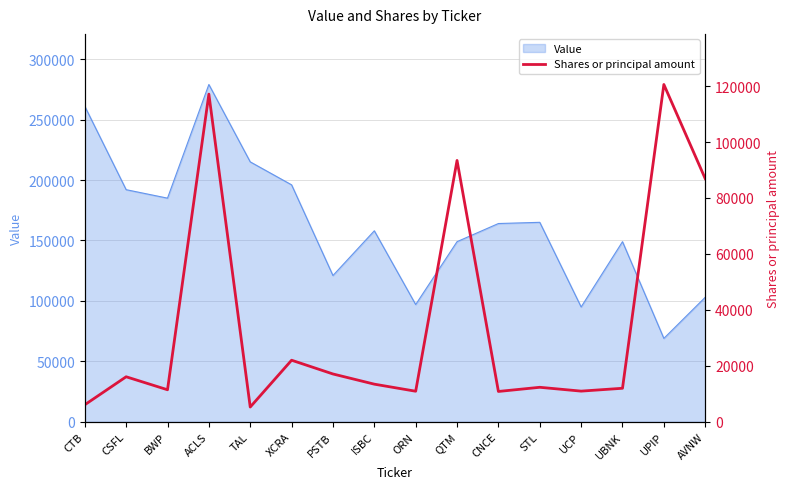

Is it true that Value equals 279000 at ACLS?

True